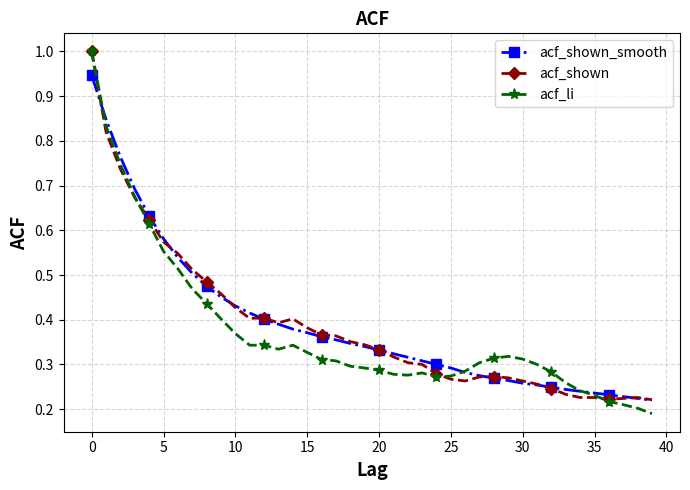

Which series has the widest spread of values?

acf_li